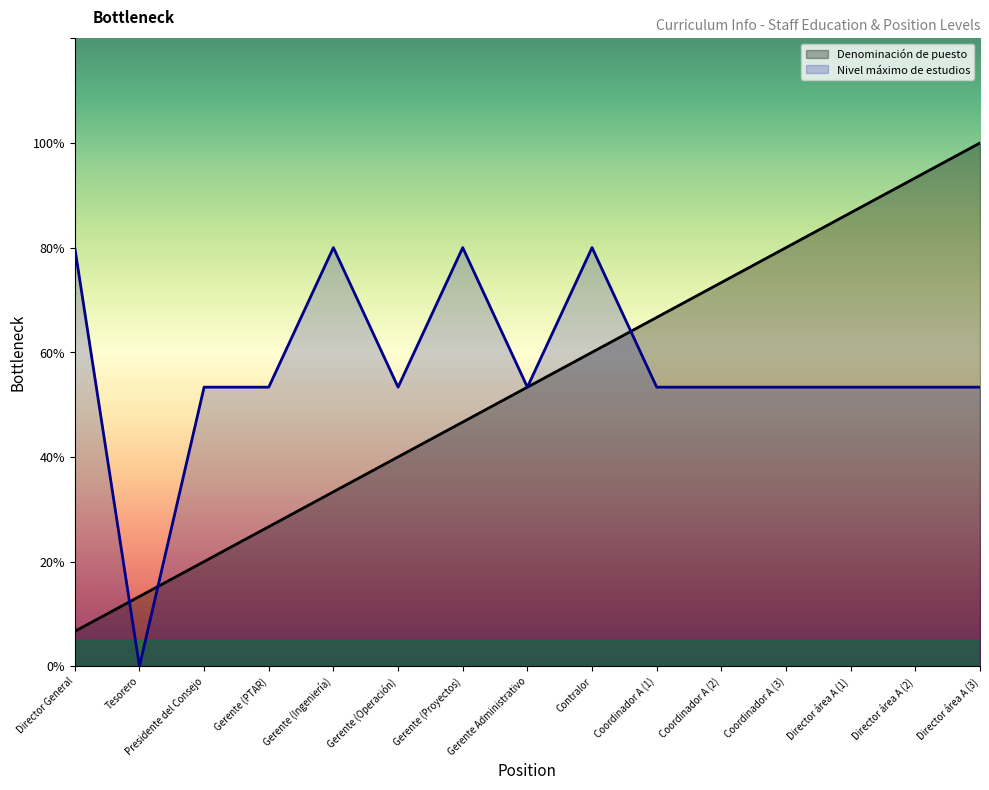

The value of Denominación de puesto at Gerente (Operación) is 4.0. True or false?

True